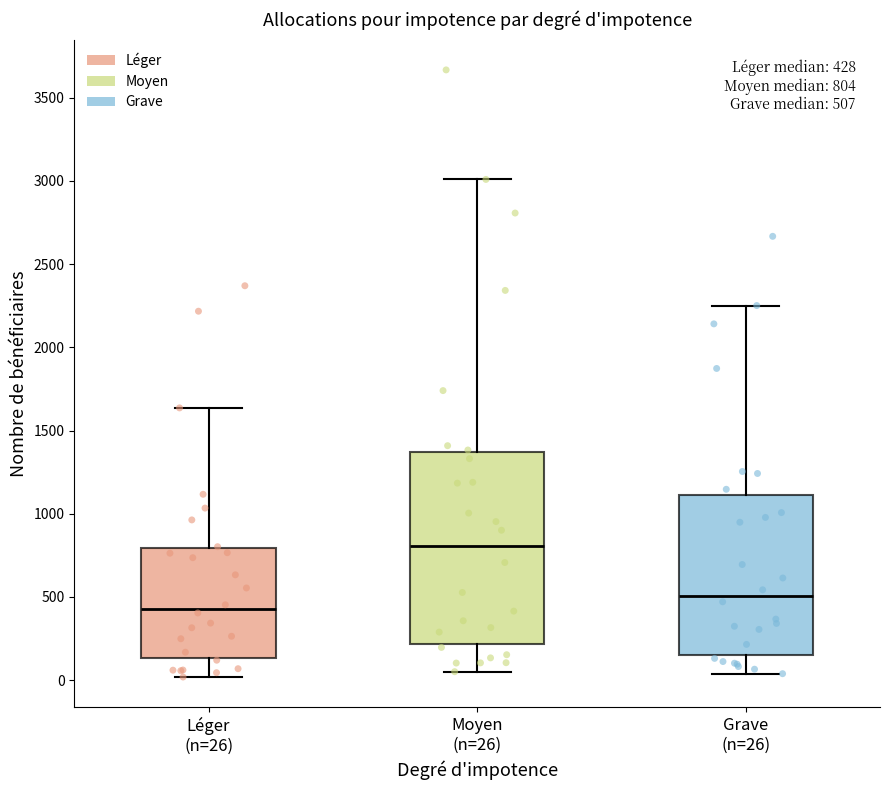

Which box is the tallest, from its lower edge to its upper edge?

Moyen (n=26)